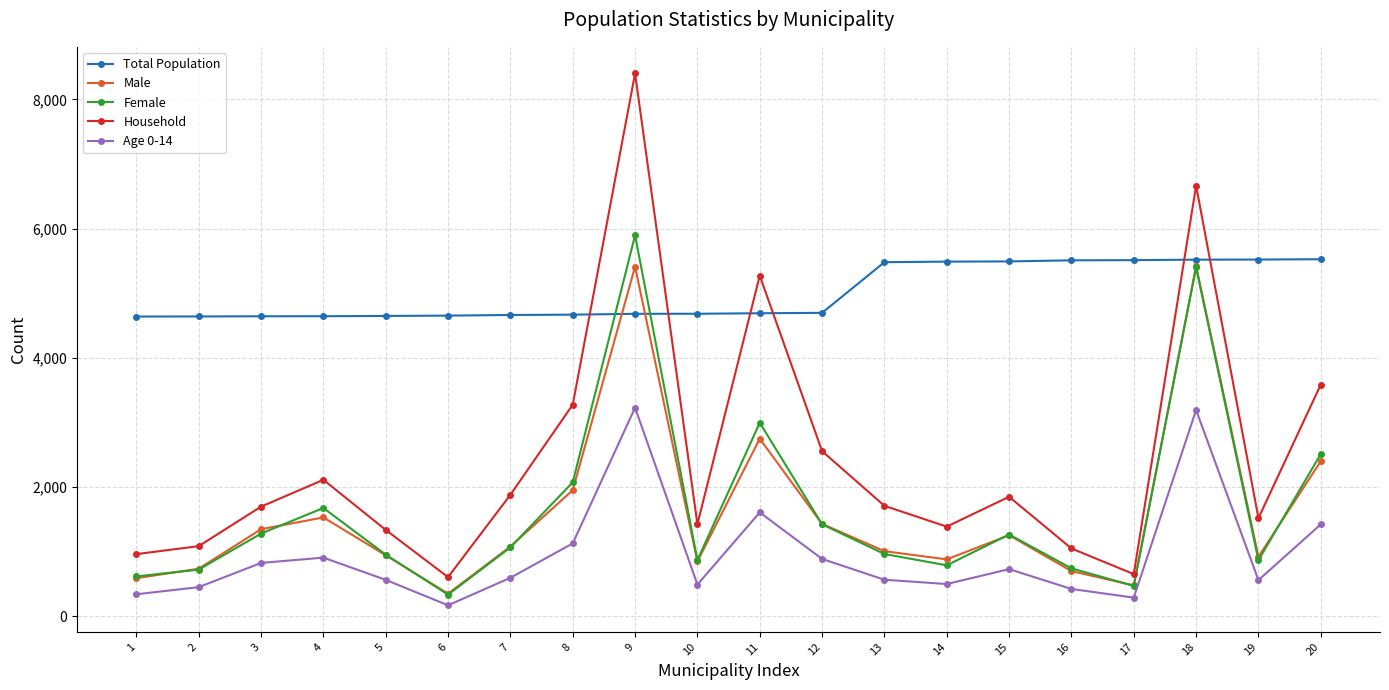

What are all the series names shown in the legend?

Total Population, Male, Female, Household, Age 0-14